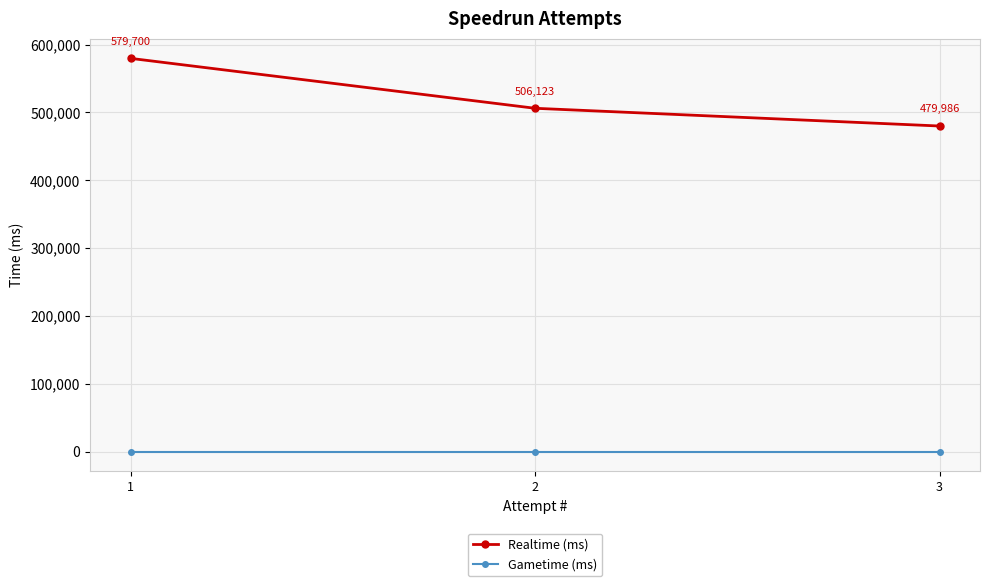

At 1, list the series in order from largest to smallest.

Realtime (ms), Gametime (ms)